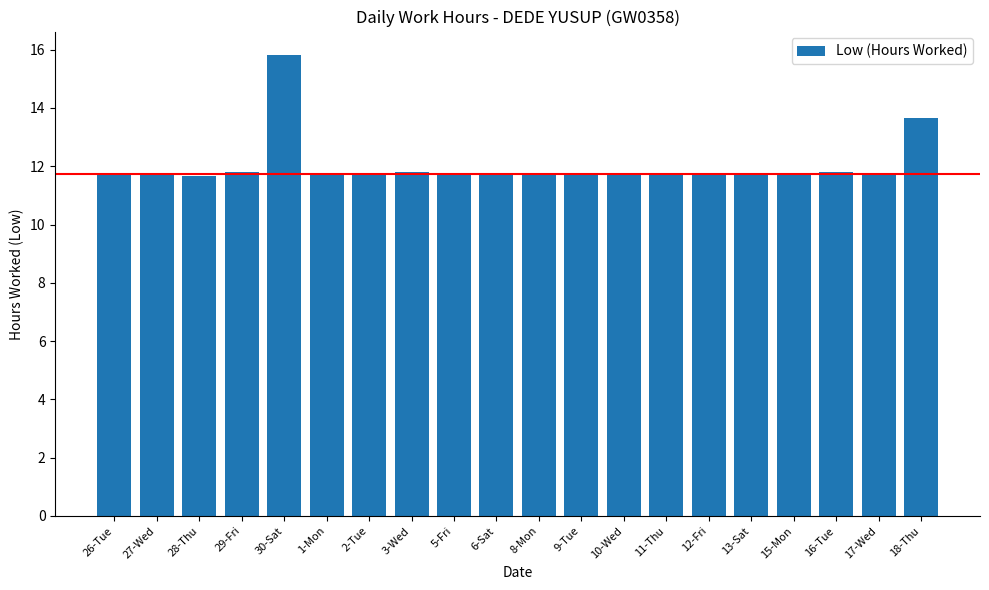

Read the value at 26-Tue.

11.8